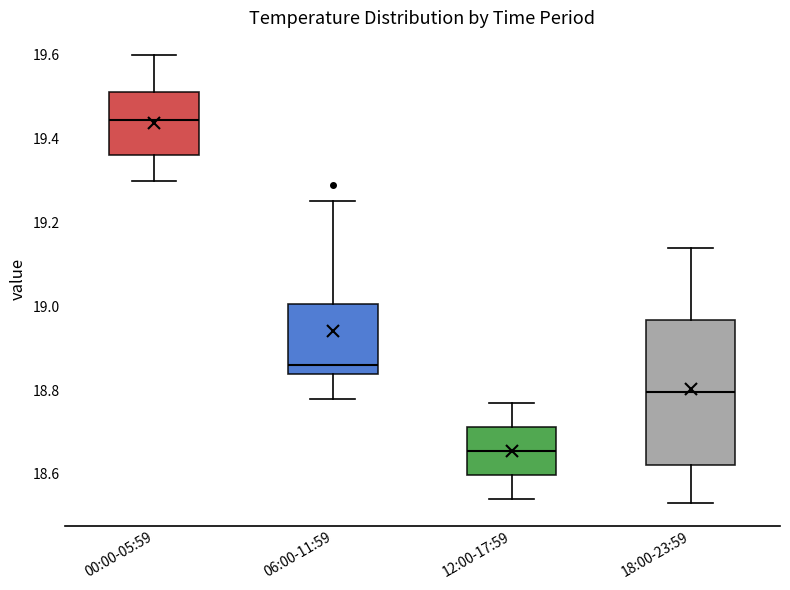

Reading left to right, read every box against the y-axis: the position of its median line, the range the box covers, and the ends of its whiskers. The values are not printed on the chart, so give them approximately, as read against the axis.

00:00-05:59: median 19.44, box 19.36 to 19.52, whiskers 19.30 to 19.60
06:00-11:59: median 18.86, box 18.84 to 19.00, whiskers 18.78 to 19.26
12:00-17:59: median 18.66, box 18.60 to 18.72, whiskers 18.54 to 18.78
18:00-23:59: median 18.80, box 18.62 to 18.96, whiskers 18.54 to 19.14